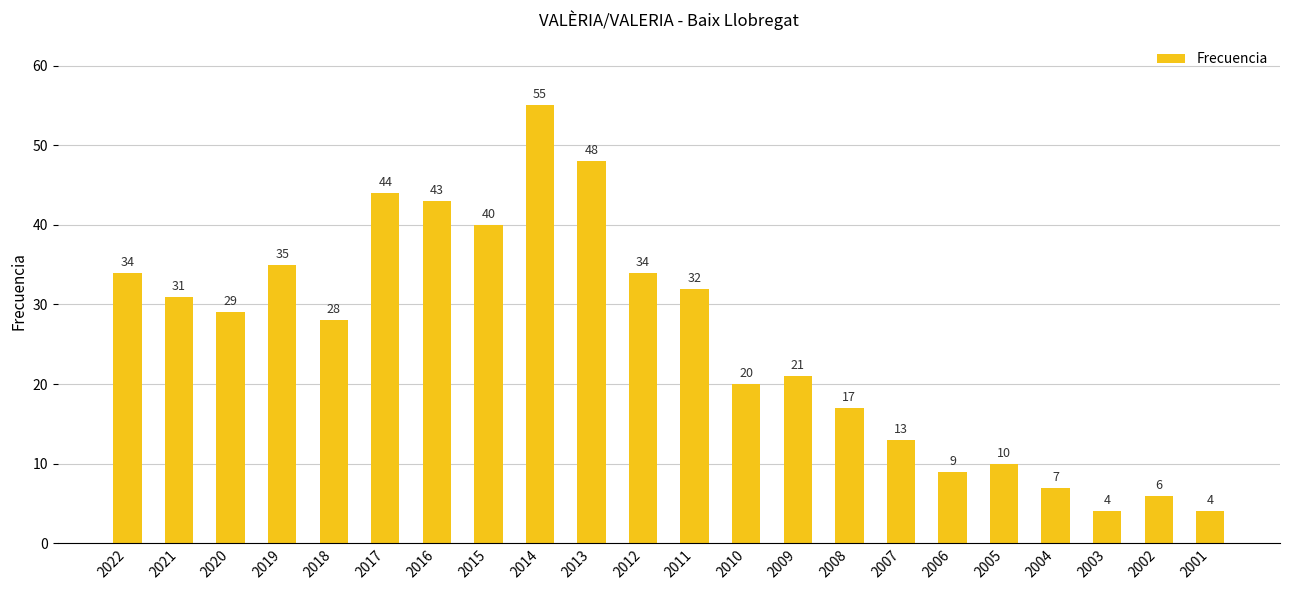

What is the smallest value displayed?

4